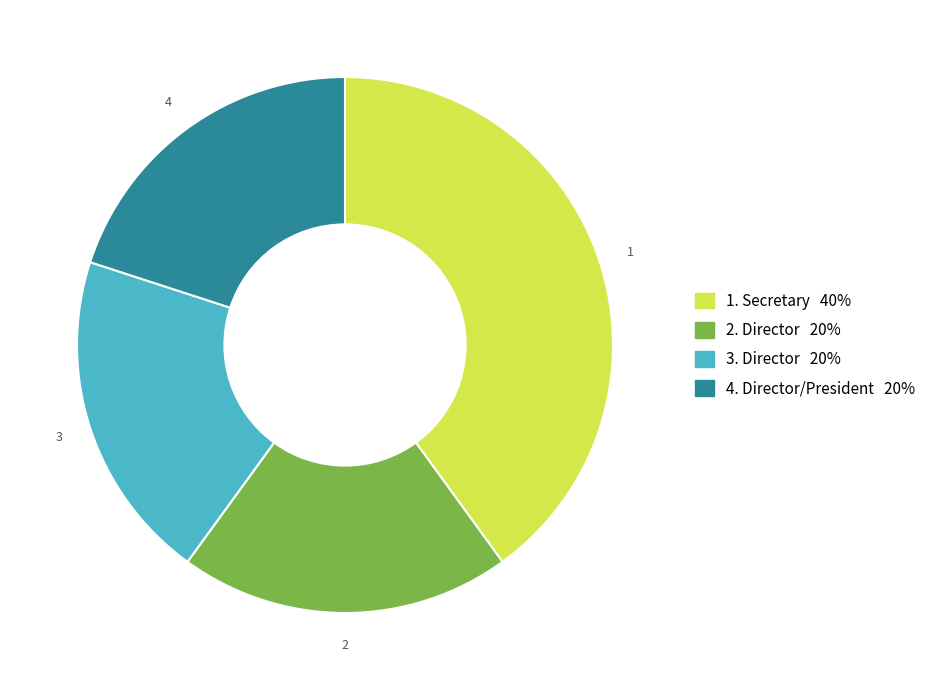

Is the sum of 3. Director and 1. Secretary greater than half?

Yes